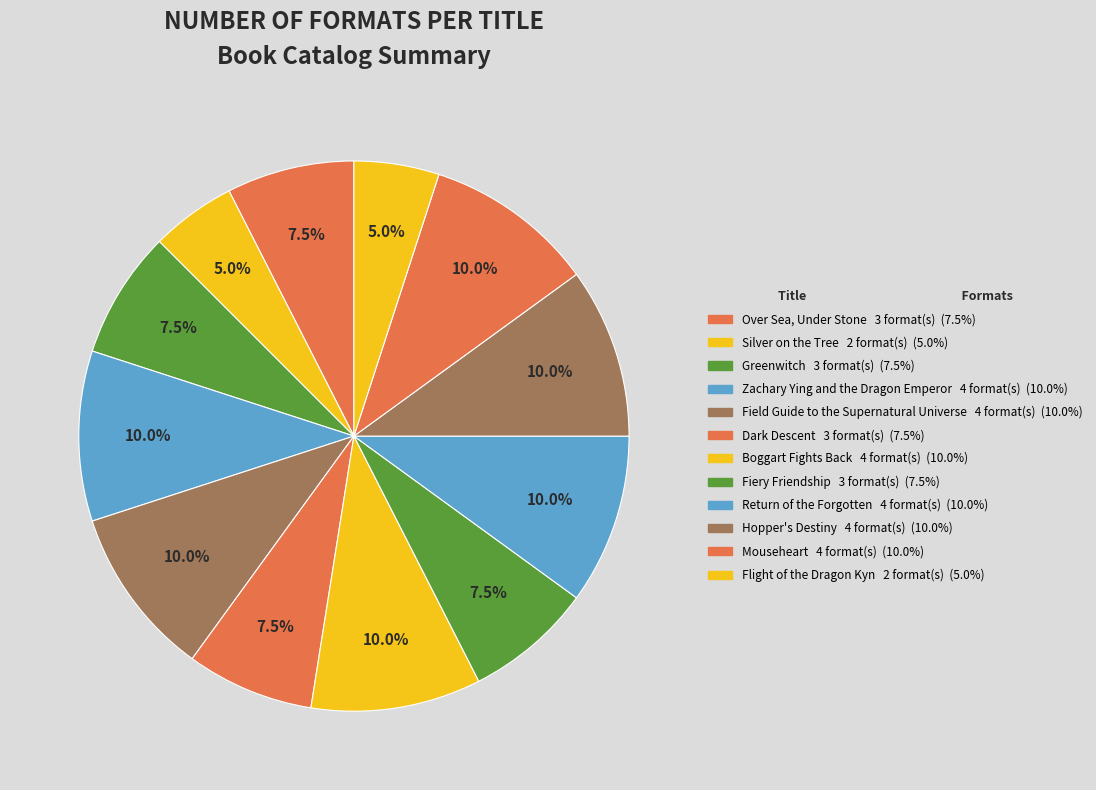

What is the ratio of the value at Silver on the Tree to the value at Hopper's Destiny?

0.5